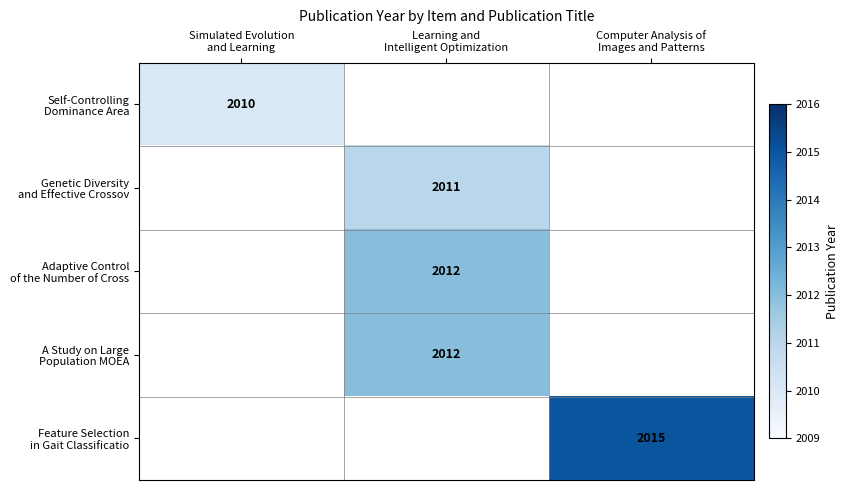

Between Learning and
Intelligent Optimization and Computer Analysis of
Images and Patterns, which is larger?

Learning and
Intelligent Optimization